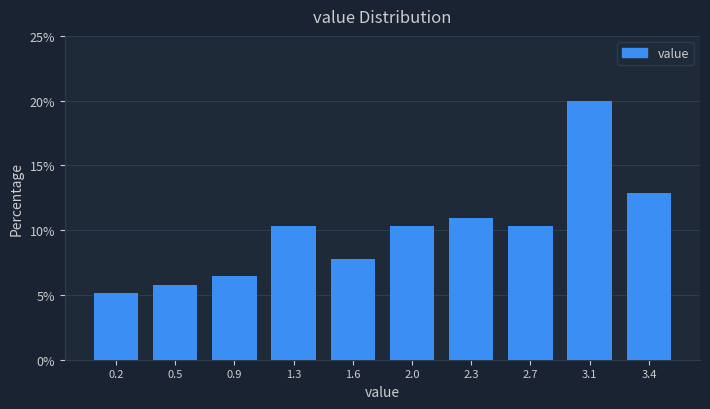

Reading left to right, extract all data points from this chart.

0.2=5.2	0.5=5.8	0.9=6.5	1.3=10.3	1.6=7.7	2.0=10.3	2.3=11.0	2.7=10.3	3.1=20.0	3.4=12.9